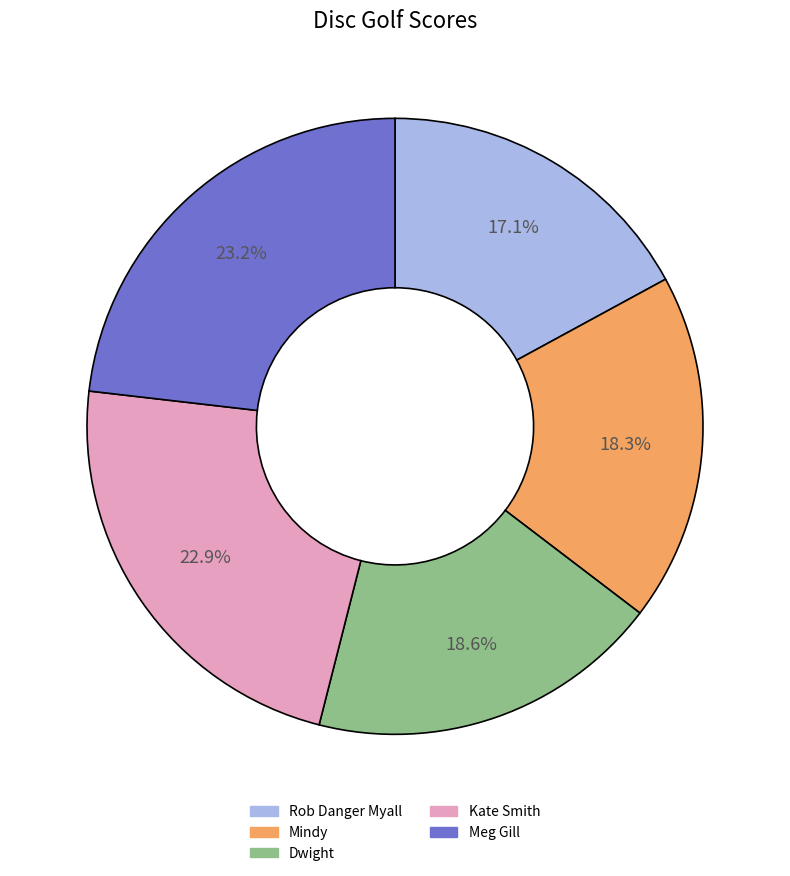

Does Mindy represent more than half of the total?

No